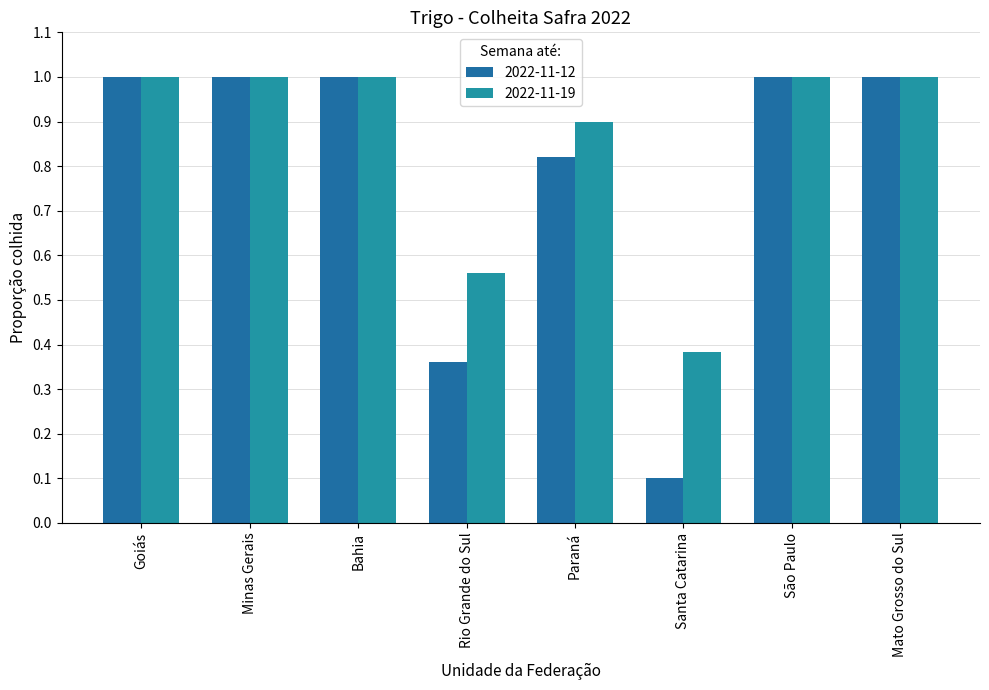

Read the 2022-11-12 value at Santa Catarina.

0.1